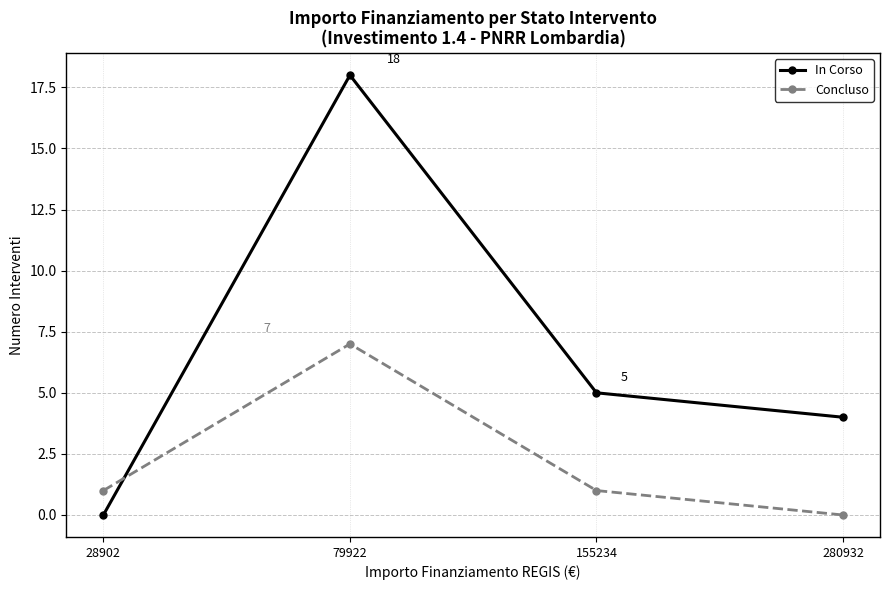

List the series in order of their peak value, lowest first.

Concluso, In Corso